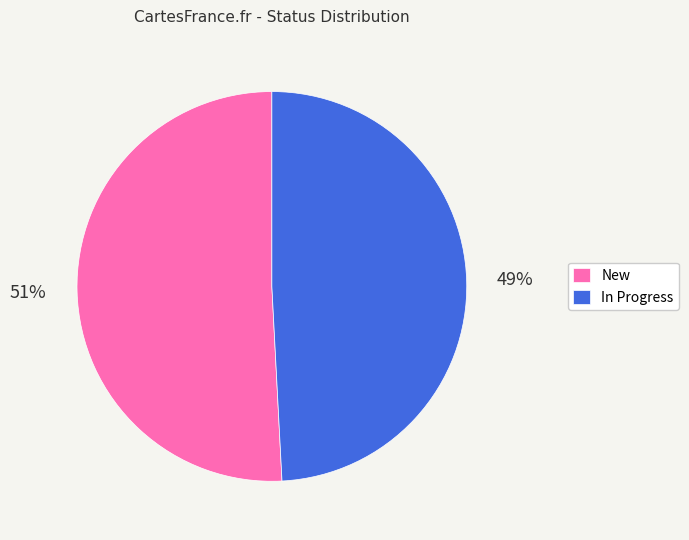

To the nearest percent, what is the average slice percentage?

50%